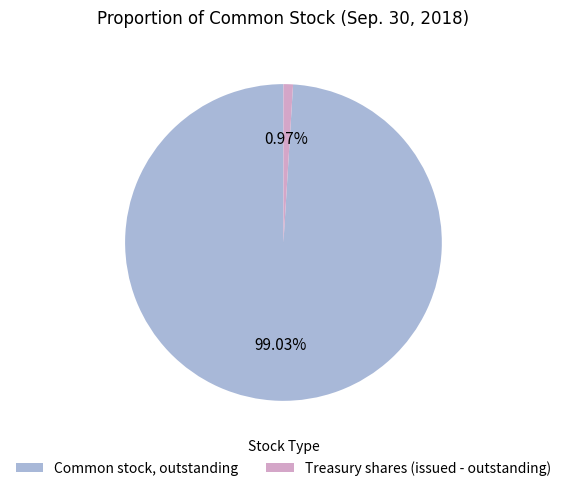

Count the number of slices in the pie.

2